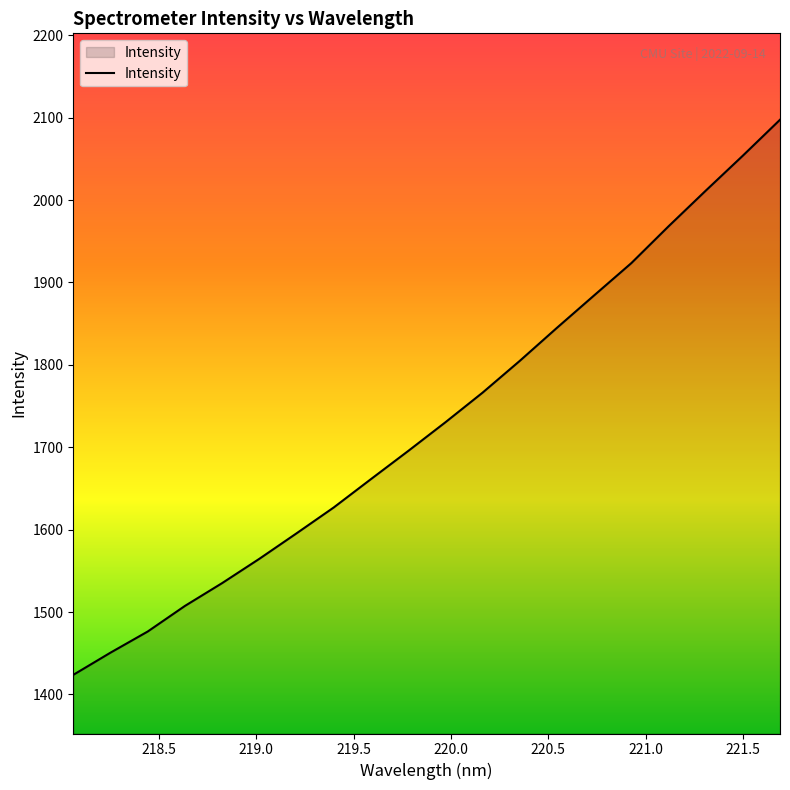

What is the greatest value displayed?

2097.6